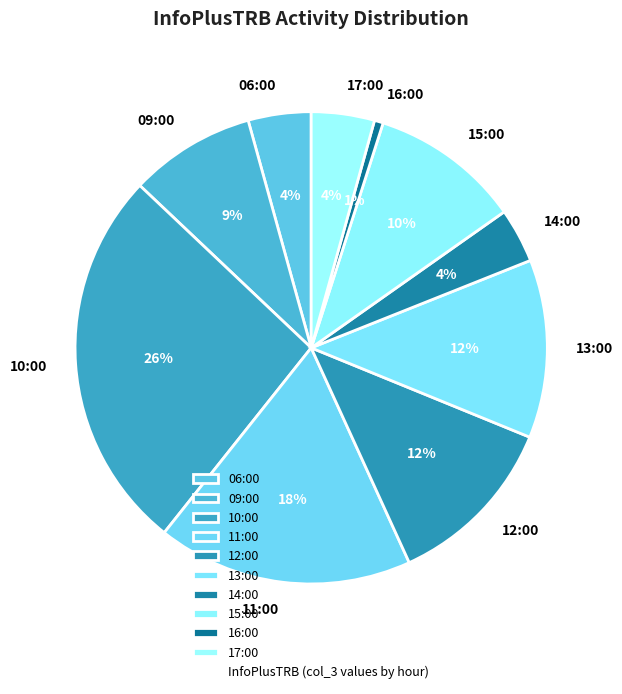

To the nearest percent, what percentage of the pie is 06:00?

4%